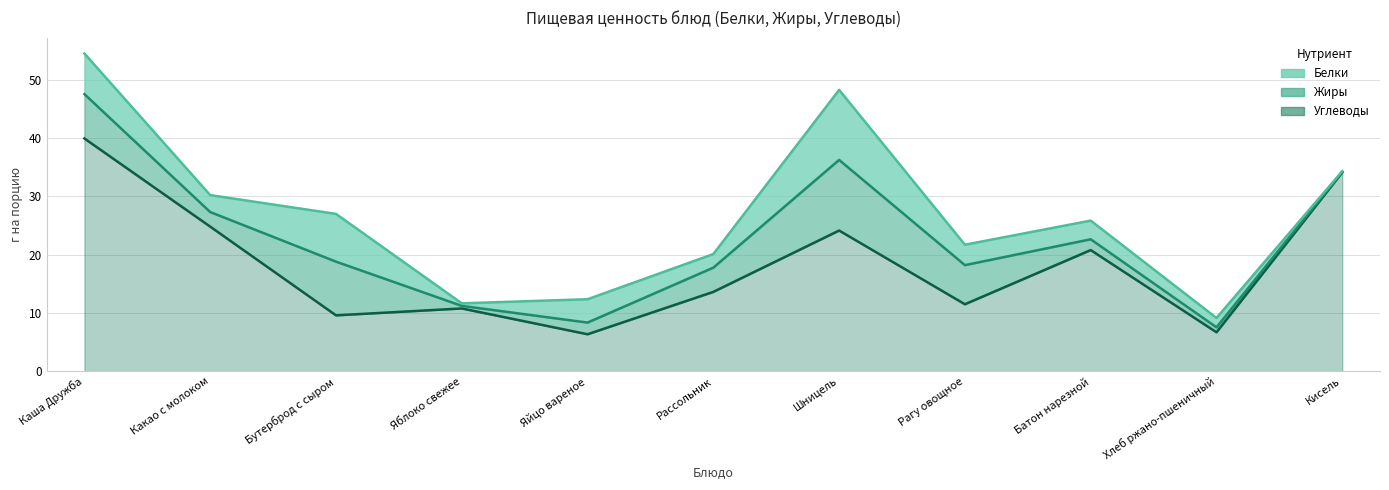

At Шницель, list the series in order from largest to smallest.

Углеводы, Жиры, Белки